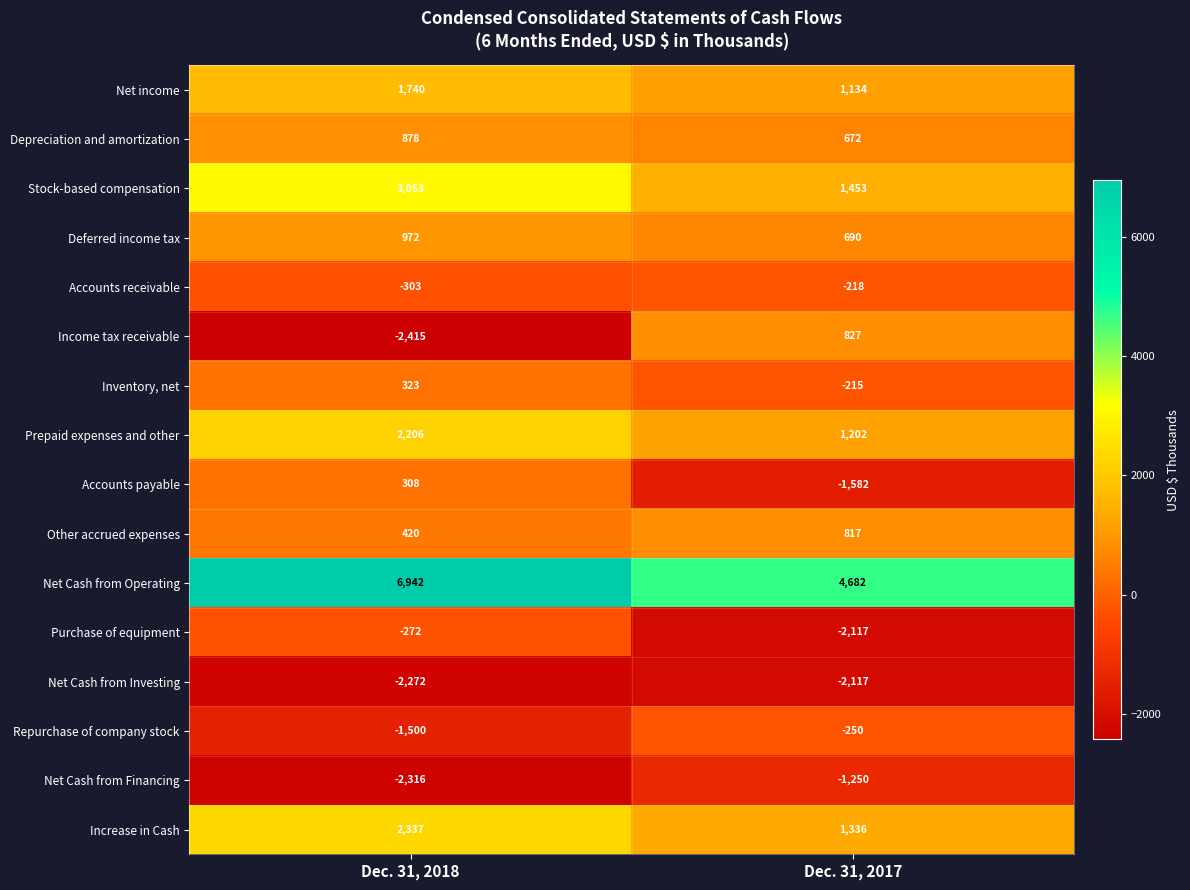

Which series has the widest spread of values?

Income tax receivable